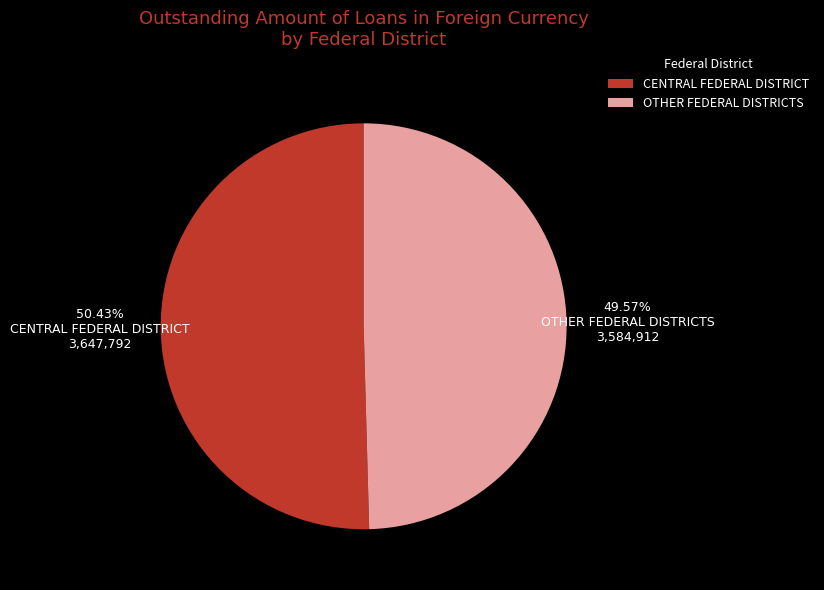

To the nearest percent, what is the average slice percentage?

50%